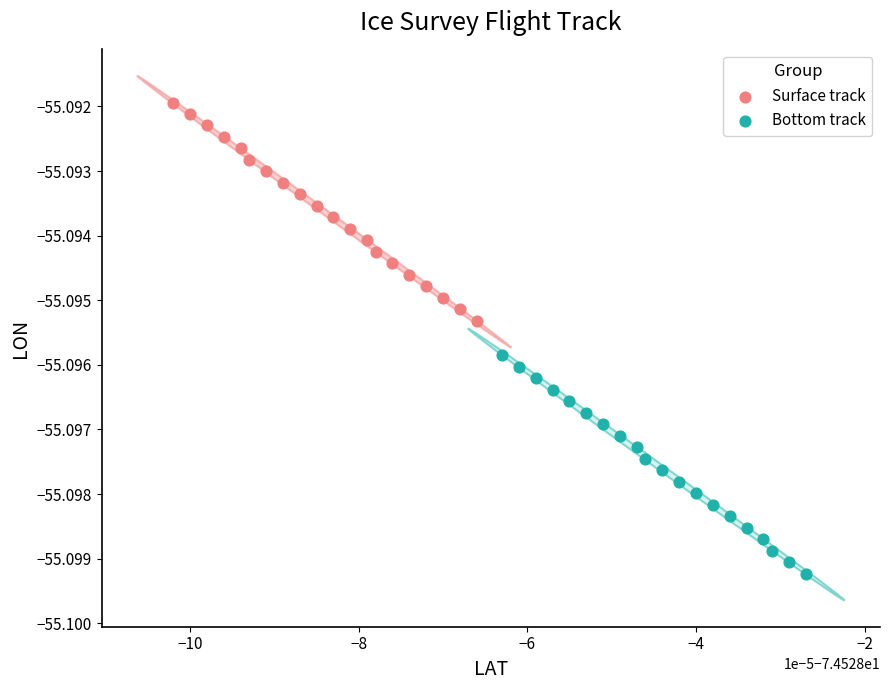

What are all the series names shown in the legend?

Surface track, Bottom track